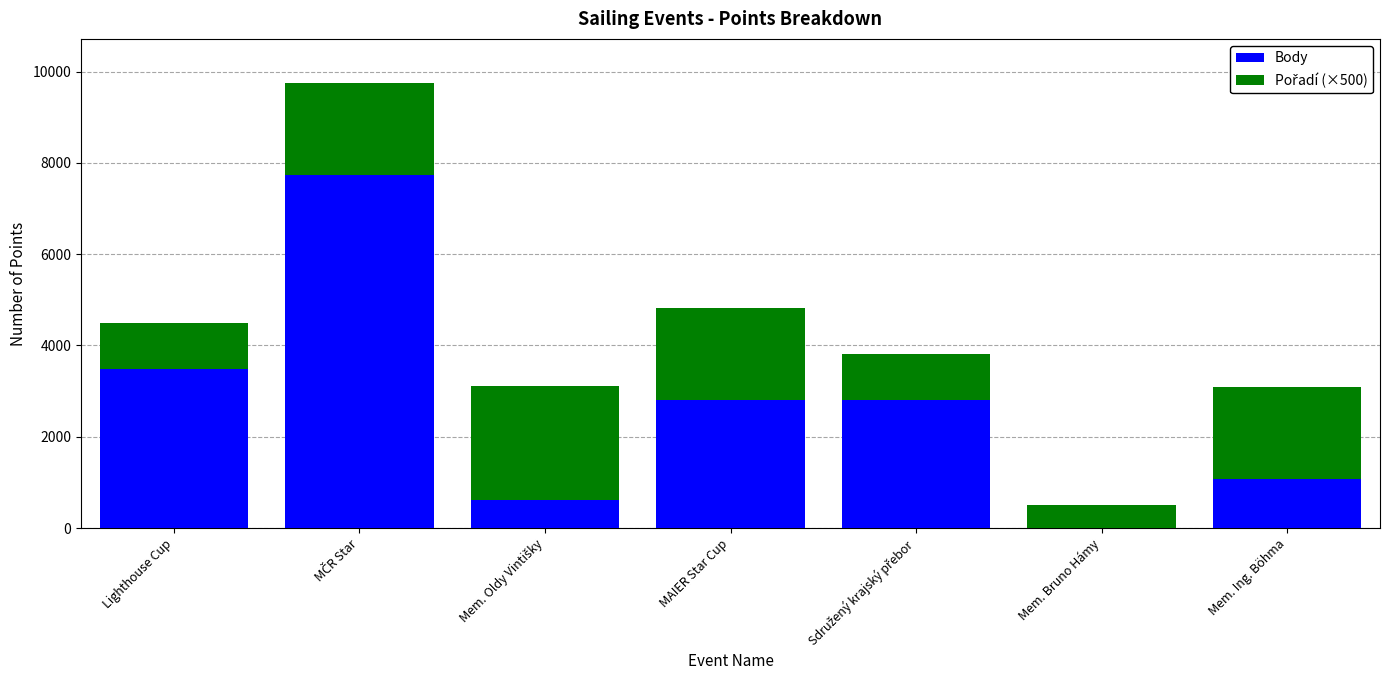

Are the bars horizontal?

No